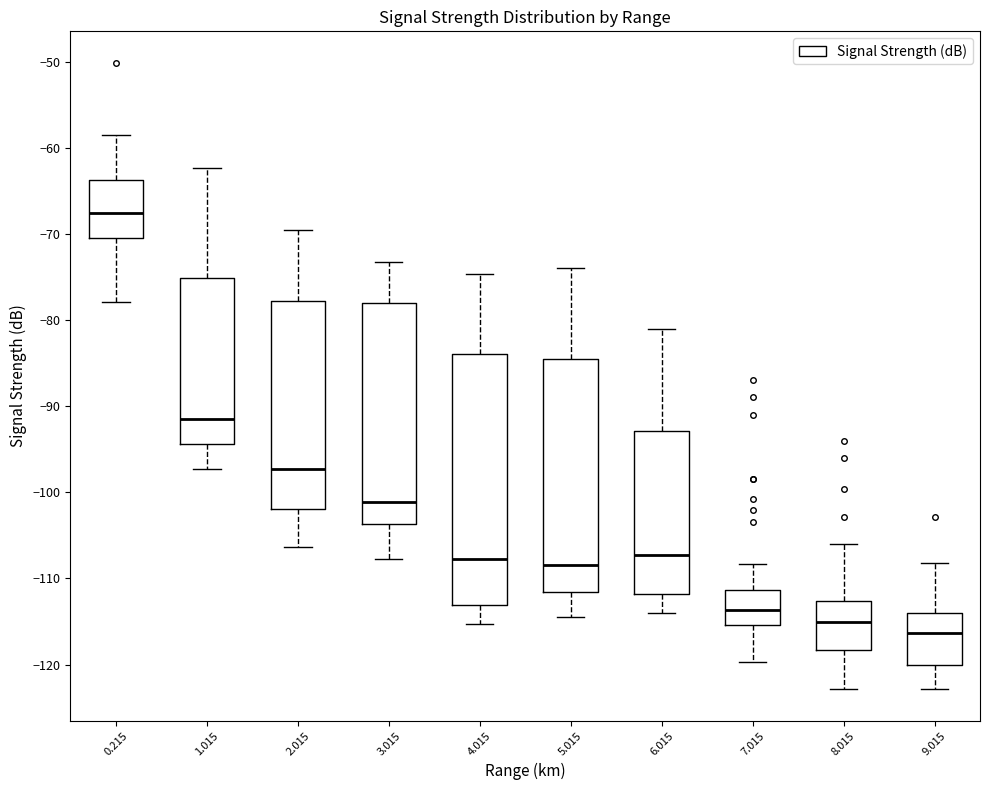

Which box has the highest median line?

0.215